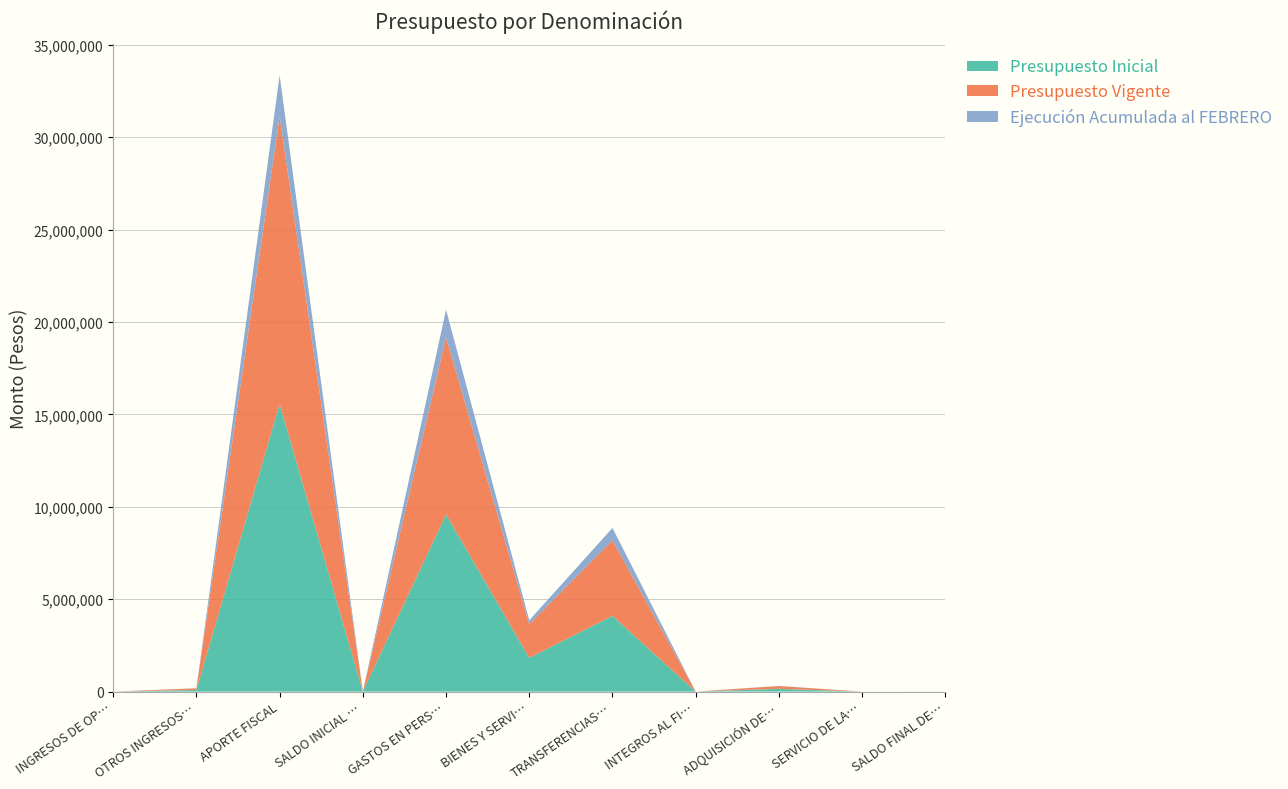

Reading left to right, what are all the values shown in this chart?

Presupuesto Inicial: INGRESOS DE OPERACIÓN=118	OTROS INGRESOS CORRIENTES=88112	APORTE FISCAL=15564662	SALDO INICIAL DE CAJA=1500	GASTOS EN PERSONAL=9583891	BIENES Y SERVICIOS DE CONSUMO=1824795	TRANSFERENCIAS CORRIENTES=4094681	INTEGROS AL FISCO=20	ADQUISICIÓN DE ACTIVOS NO FINANCIEROS=149505	SERVICIO DE LA DEUDA=500	SALDO FINAL DE CAJA=1000
Presupuesto Vigente: INGRESOS DE OPERACIÓN=118	OTROS INGRESOS CORRIENTES=88112	APORTE FISCAL=15564662	SALDO INICIAL DE CAJA=1500	GASTOS EN PERSONAL=9583891	BIENES Y SERVICIOS DE CONSUMO=1824795	TRANSFERENCIAS CORRIENTES=4094681	INTEGROS AL FISCO=20	ADQUISICIÓN DE ACTIVOS NO FINANCIEROS=149505	SERVICIO DE LA DEUDA=500	SALDO FINAL DE CAJA=1000
Ejecución Acumulada al FEBRERO: INGRESOS DE OPERACIÓN=110	OTROS INGRESOS CORRIENTES=8595	APORTE FISCAL=2216000	SALDO INICIAL DE CAJA=0	GASTOS EN PERSONAL=1493481	BIENES Y SERVICIOS DE CONSUMO=208036	TRANSFERENCIAS CORRIENTES=666400	INTEGROS AL FISCO=18	ADQUISICIÓN DE ACTIVOS NO FINANCIEROS=9588	SERVICIO DE LA DEUDA=0	SALDO FINAL DE CAJA=0